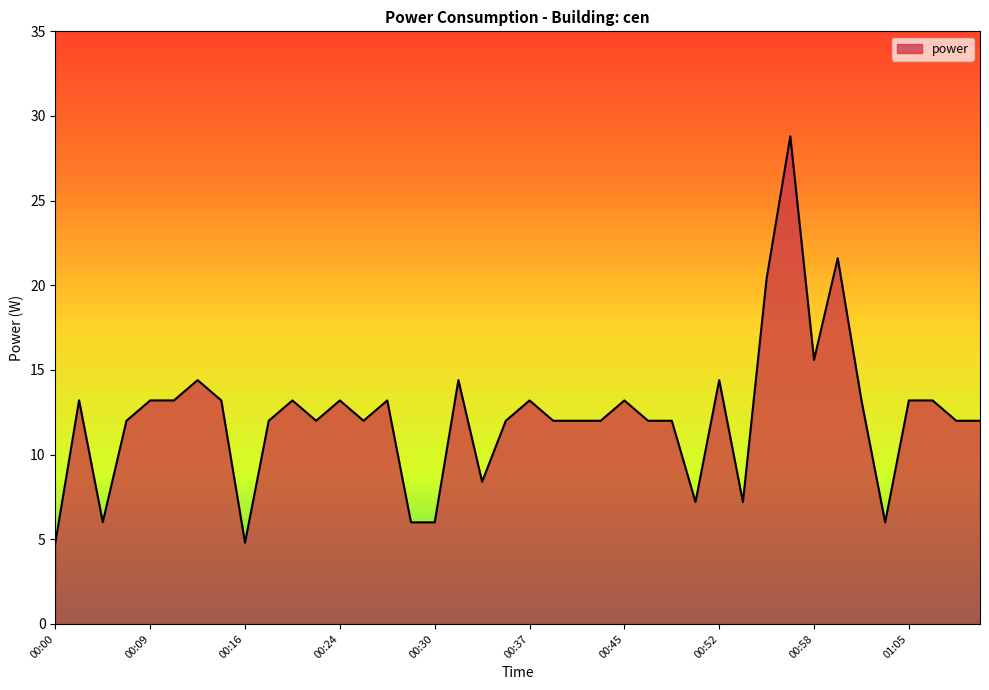

What is the difference between the maximum and minimum values?

24.0